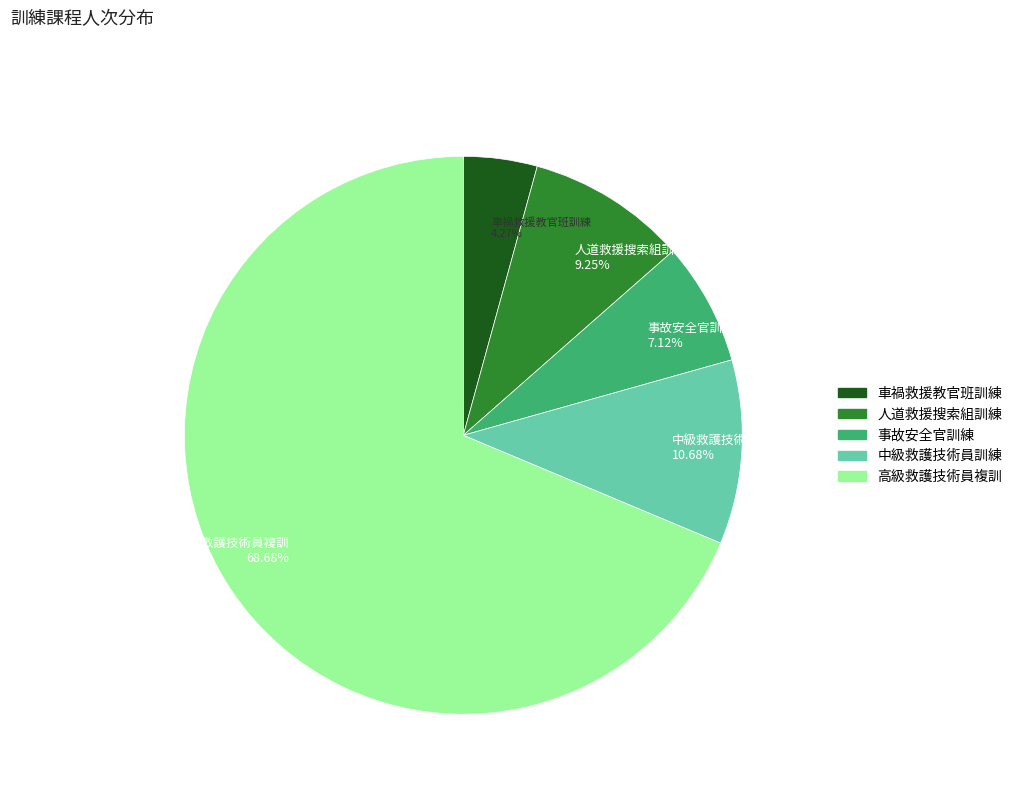

What is the ratio of the value at 事故安全官訓練 to the value at 中級救護技術員訓練?

0.7